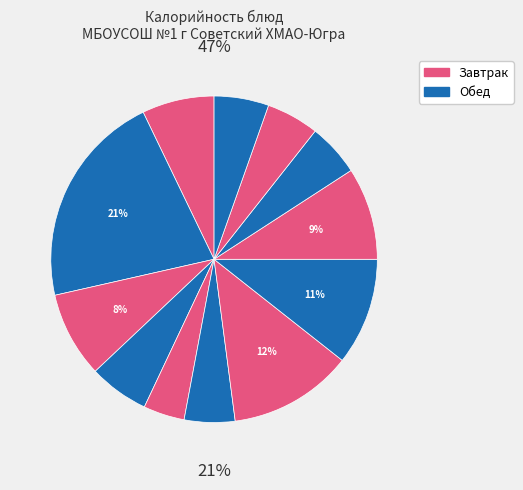

True or false: горбуша запеченая accounts for 11% of the total.

True